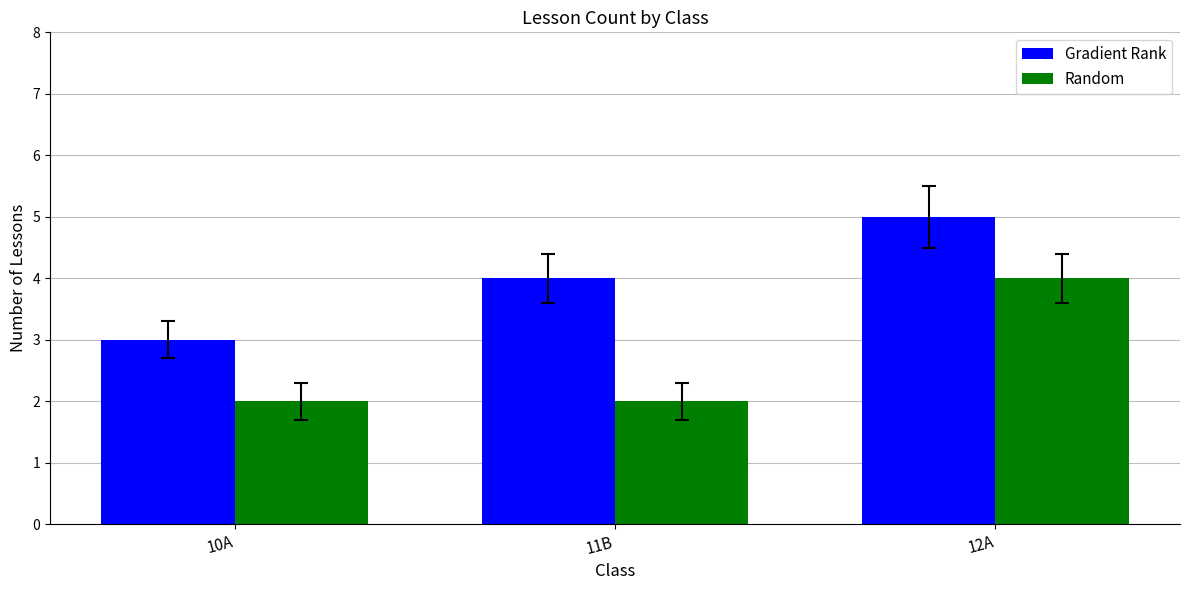

What is the total value across all series at 12A?

9